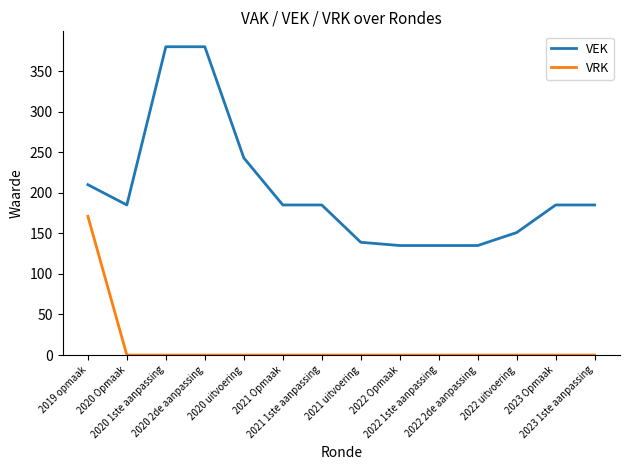

How many series are shown in this chart?

2